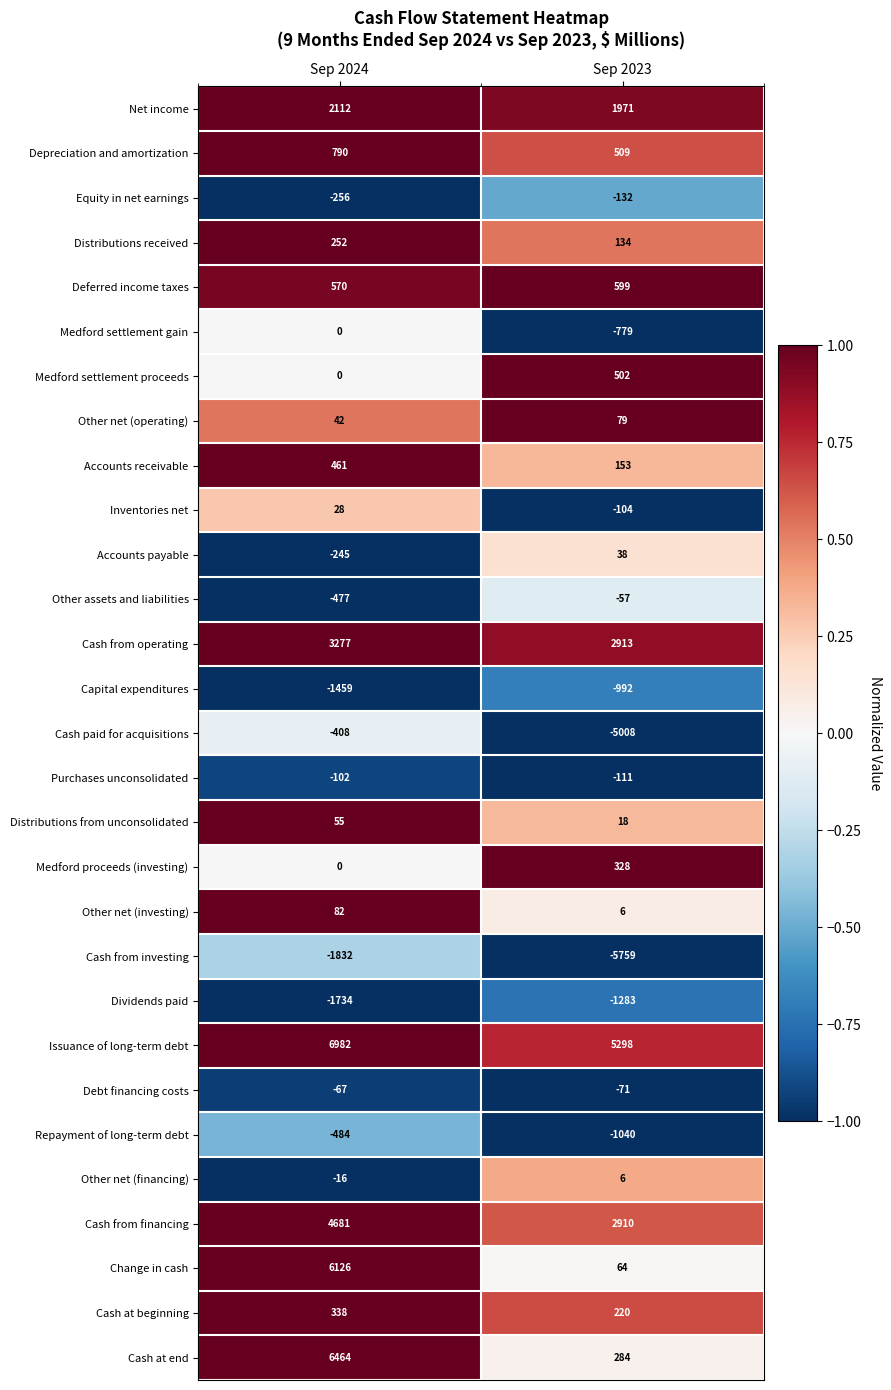

At which category is the sum across all series the highest?

Sep 2024